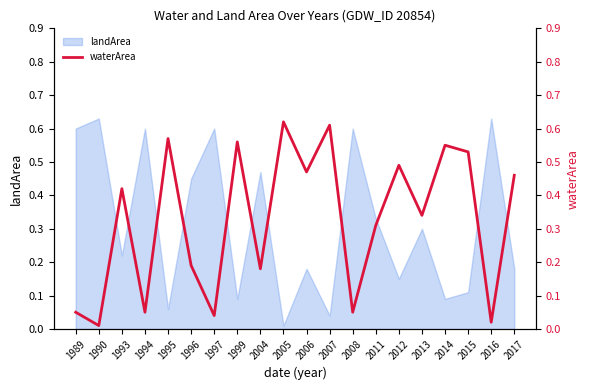

Where is the data nearest to the value 0?

1990